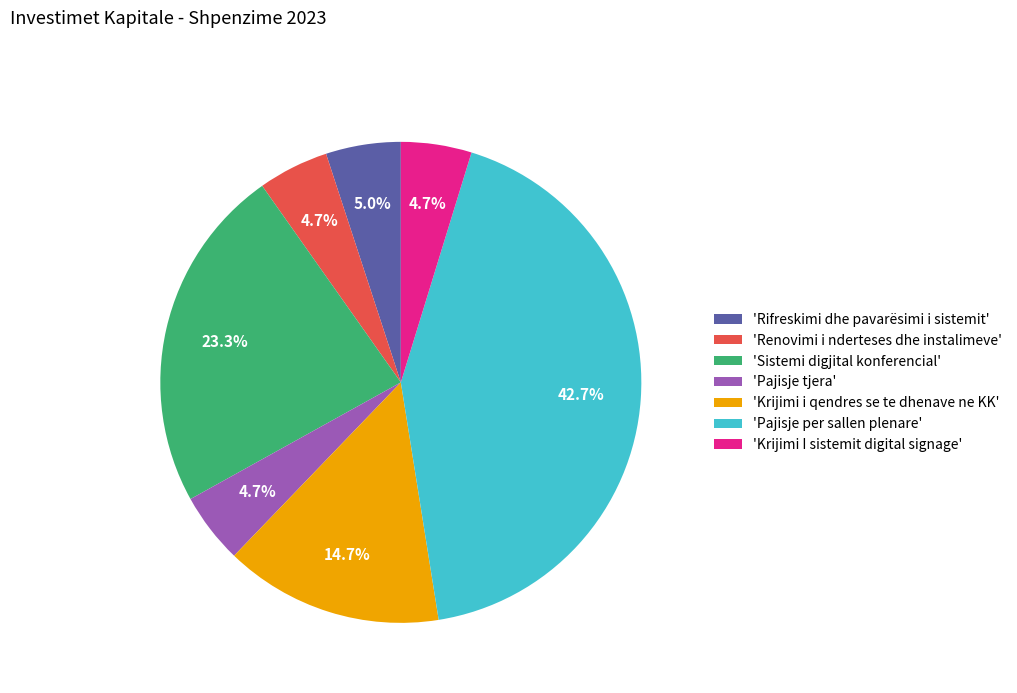

What is the ratio of the value at 'Krijimi I sistemit digital signage' to the value at 'Pajisje tjera'?

1.0